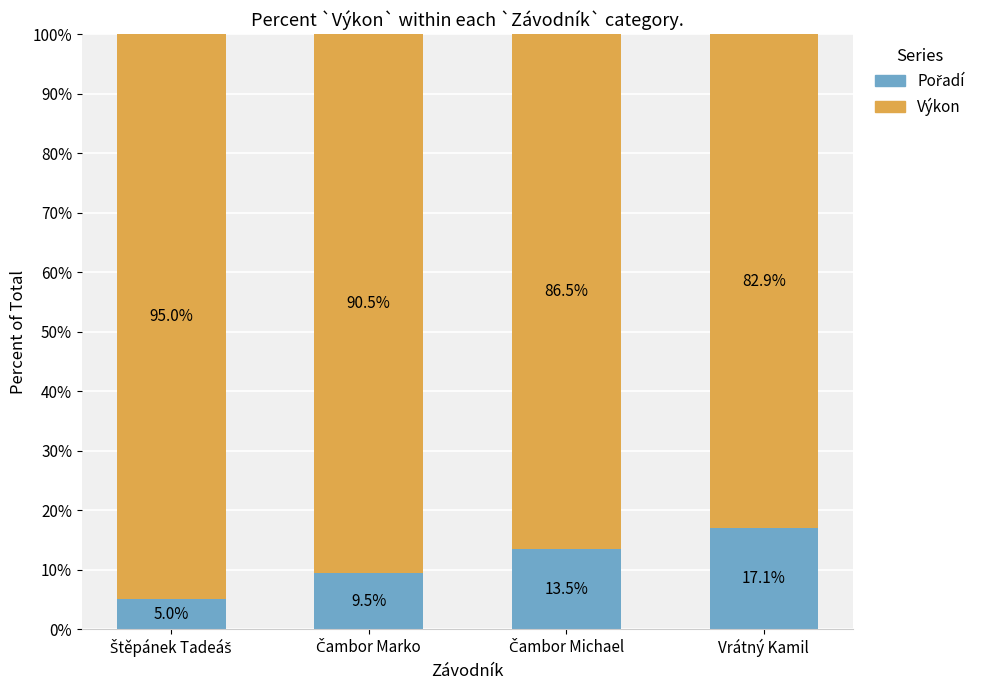

What is the total value across all series at Vrátný Kamil?

100.0